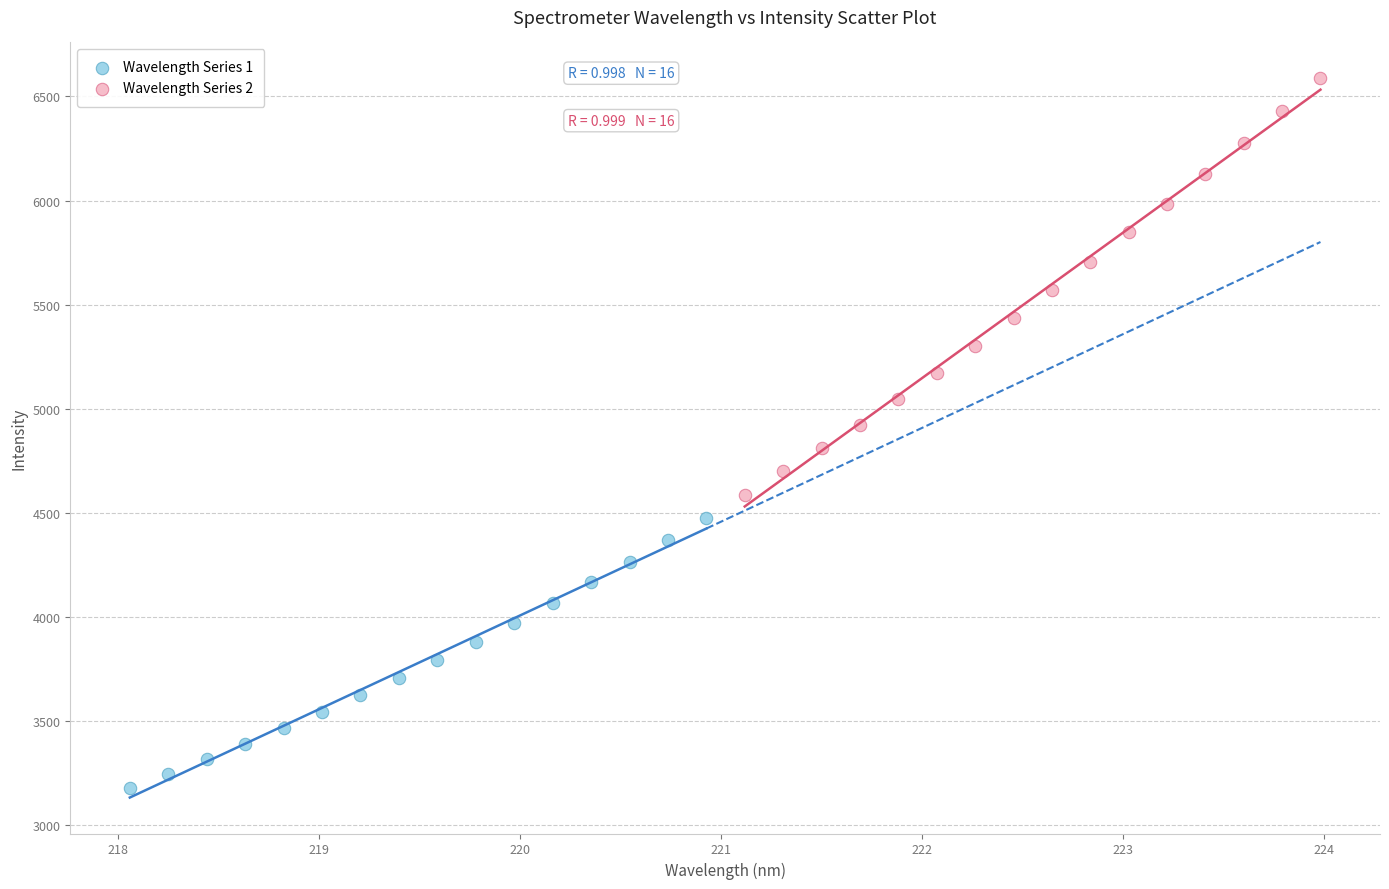

Which series reaches the minimum Y coordinate?

Wavelength Series 1